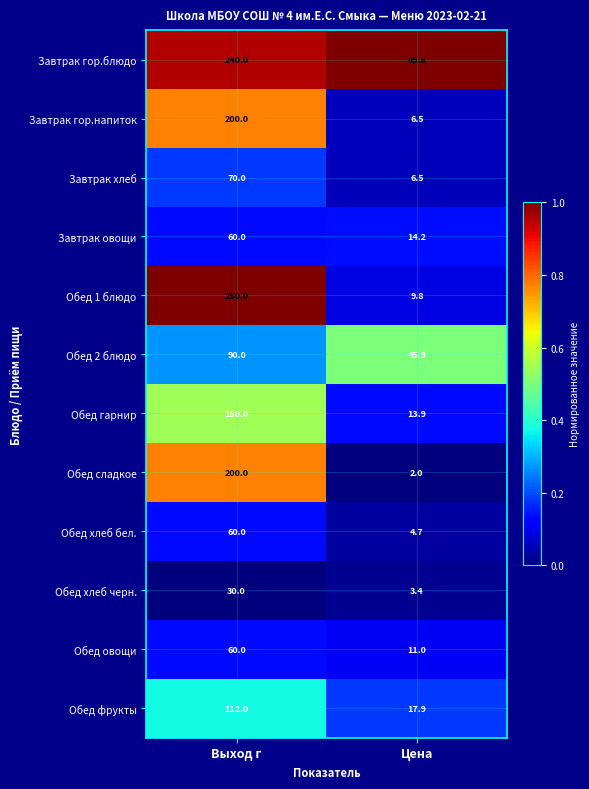

The Обед хлеб черн. series shows 3.4 at Цена. True or false?

True